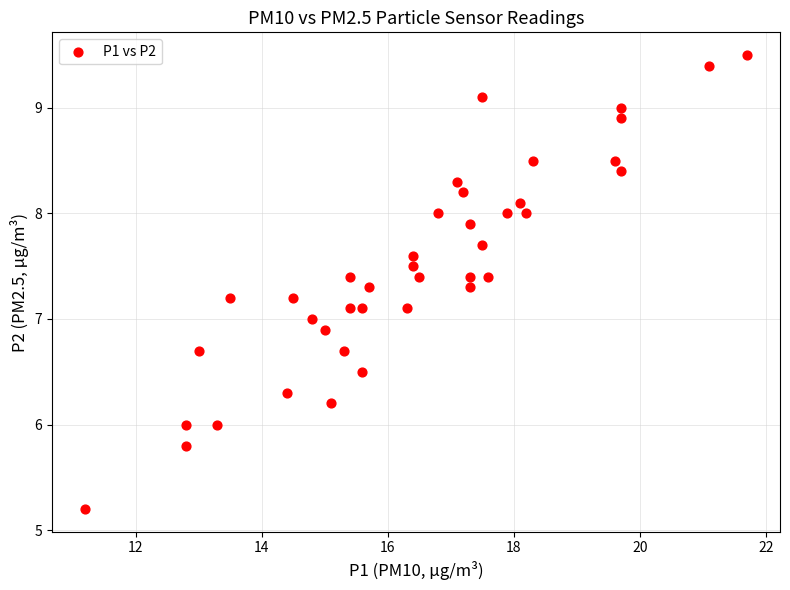

What is the range of X values (max minus min)?

10.5